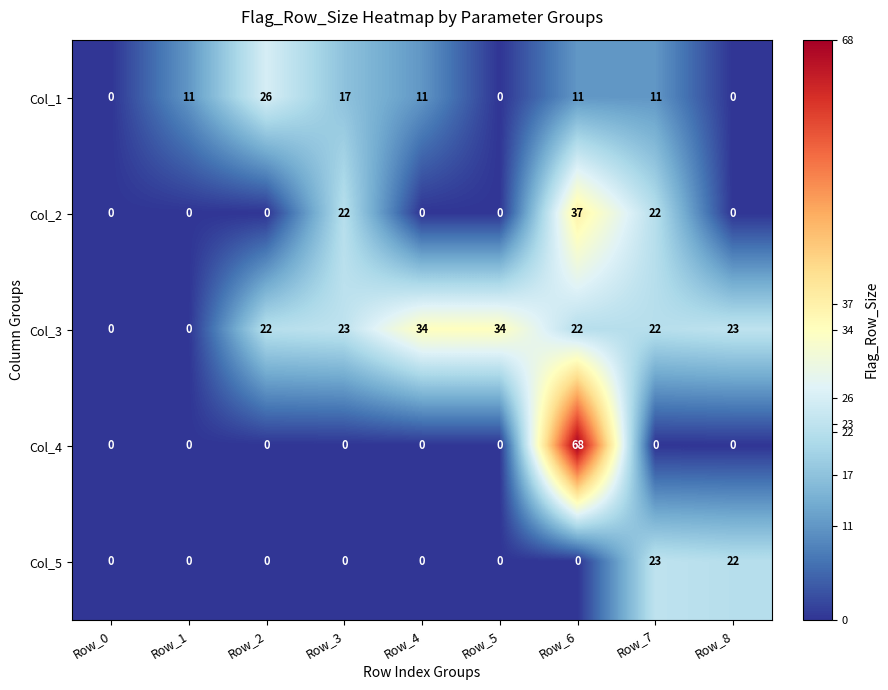

Count the number of data series in this chart.

5